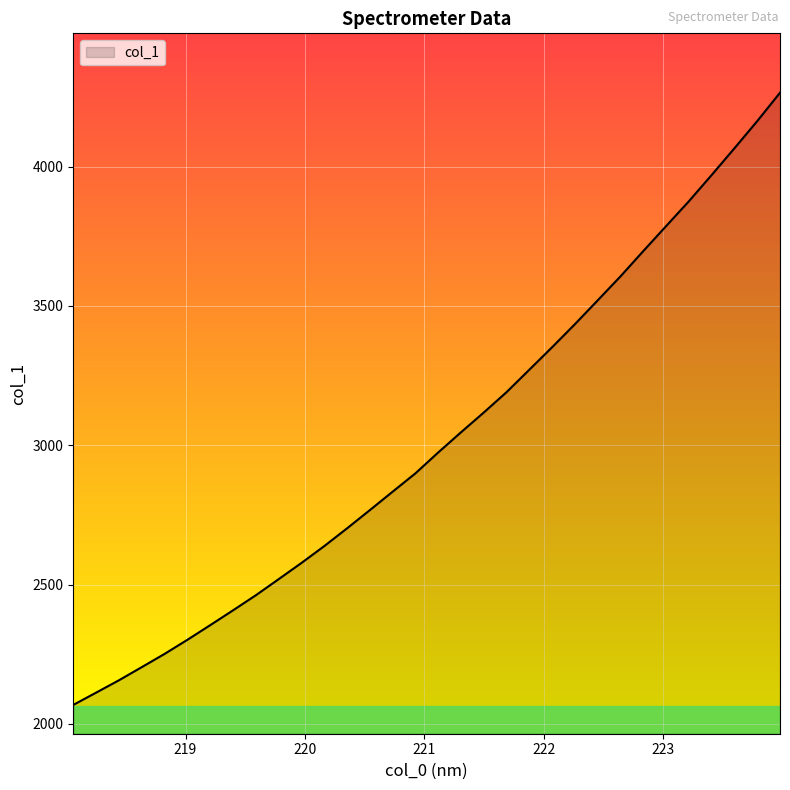

What is the smallest value displayed?

2067.9